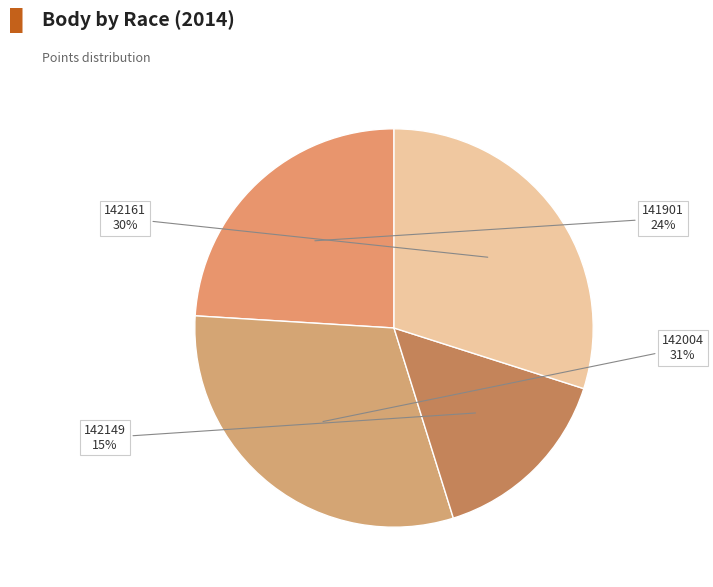

Count the number of slices in the pie.

4